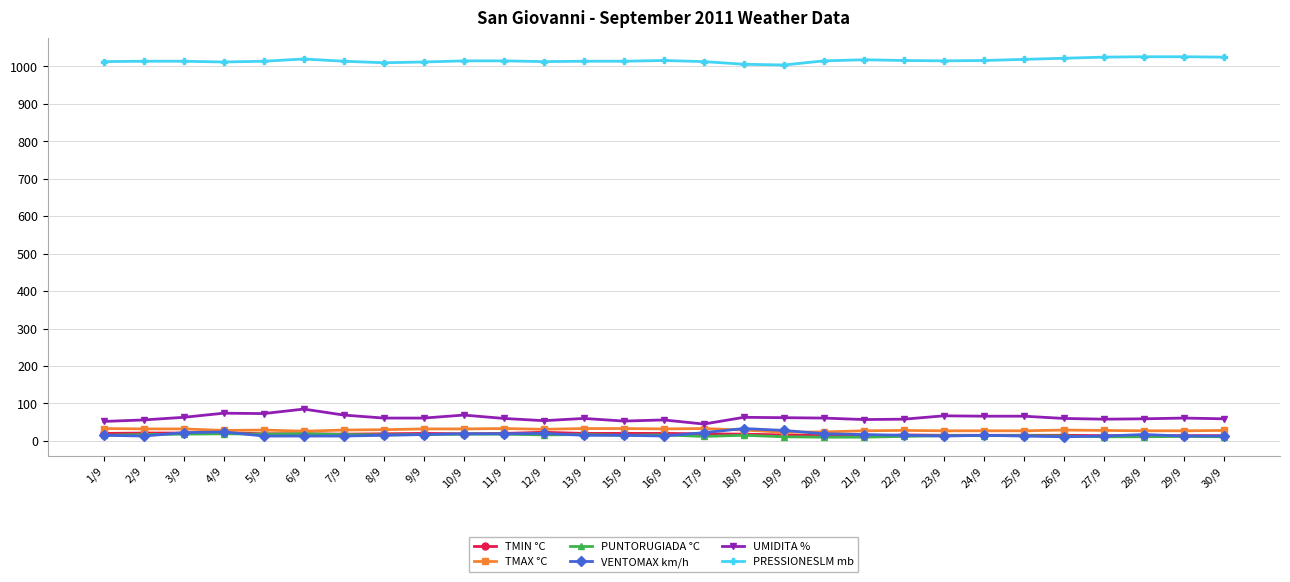

What is the difference between the second highest and minimum values in the PRESSIONESLM mb series?

22